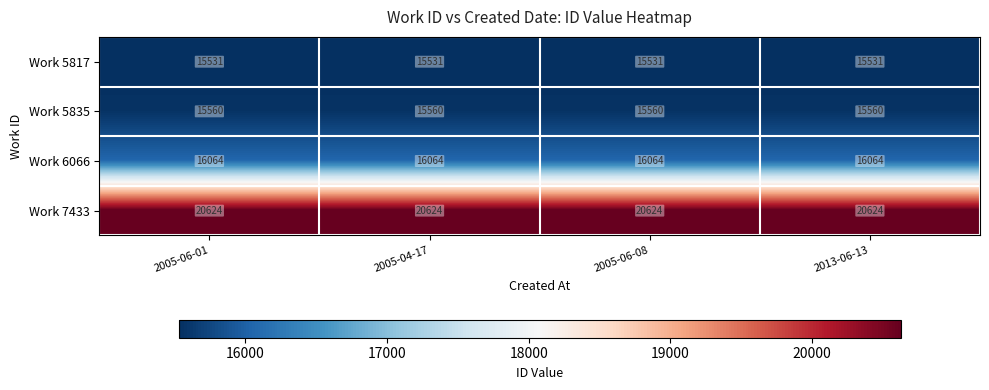

What is the approximate value of Work 5835 at 2005-06-01?

15560